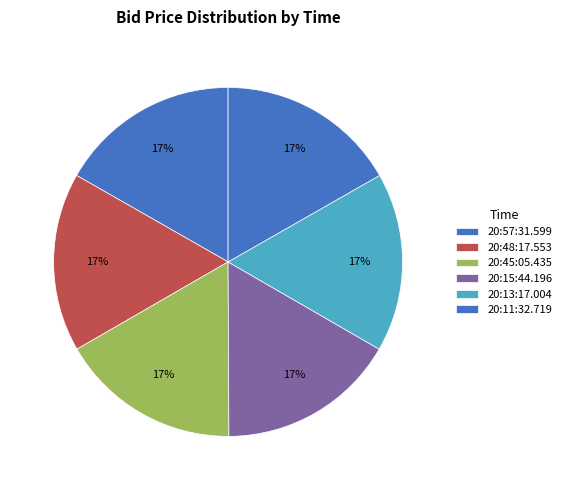

How many segments does this pie chart have?

6